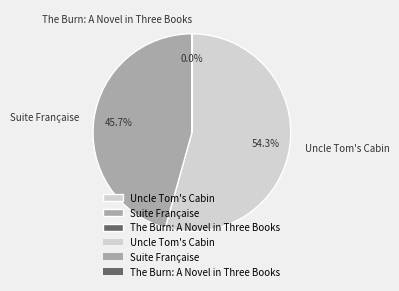

What portion of the pie excludes Suite Française?

54.3%